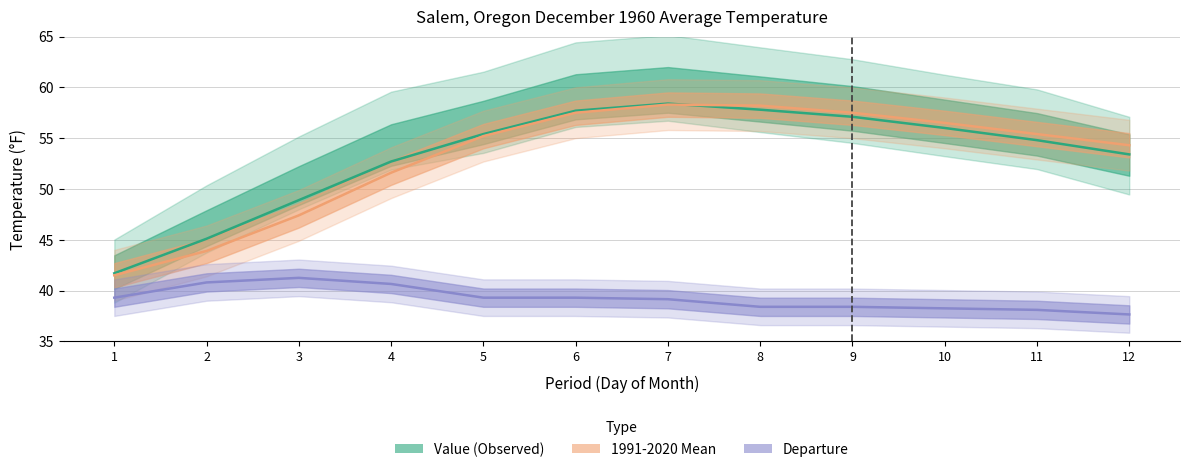

What is the total value across all series at 7?

155.8